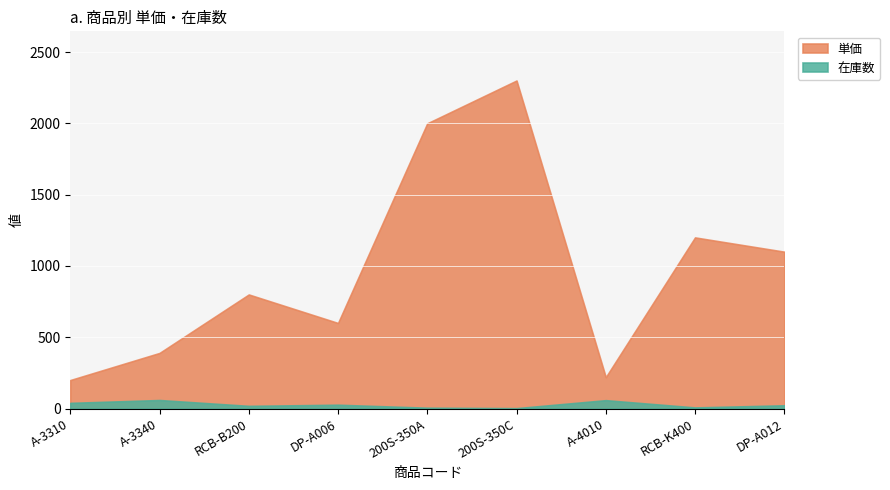

At A-4010, list the series in order from largest to smallest.

単価, 在庫数